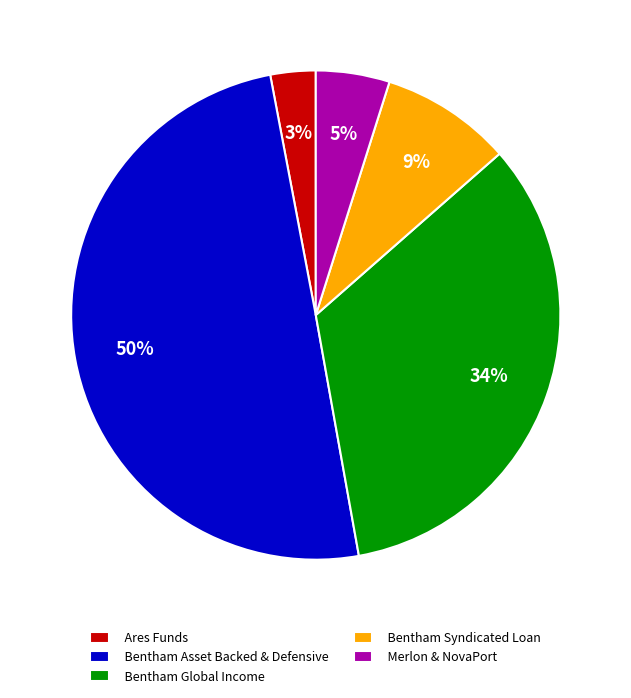

To the nearest percent, what portion does Bentham Syndicated Loan represent?

9%